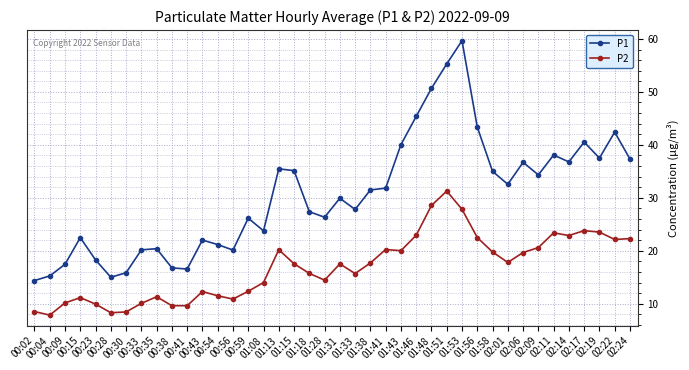

How many distinct data groups are displayed?

2